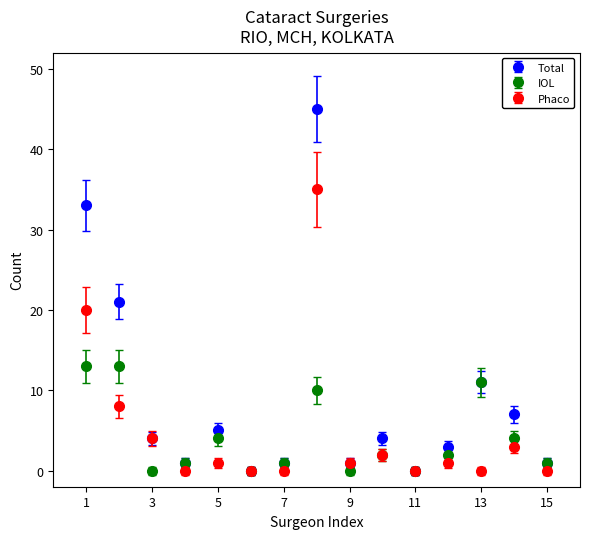

Which series has the largest total across all categories?

Total